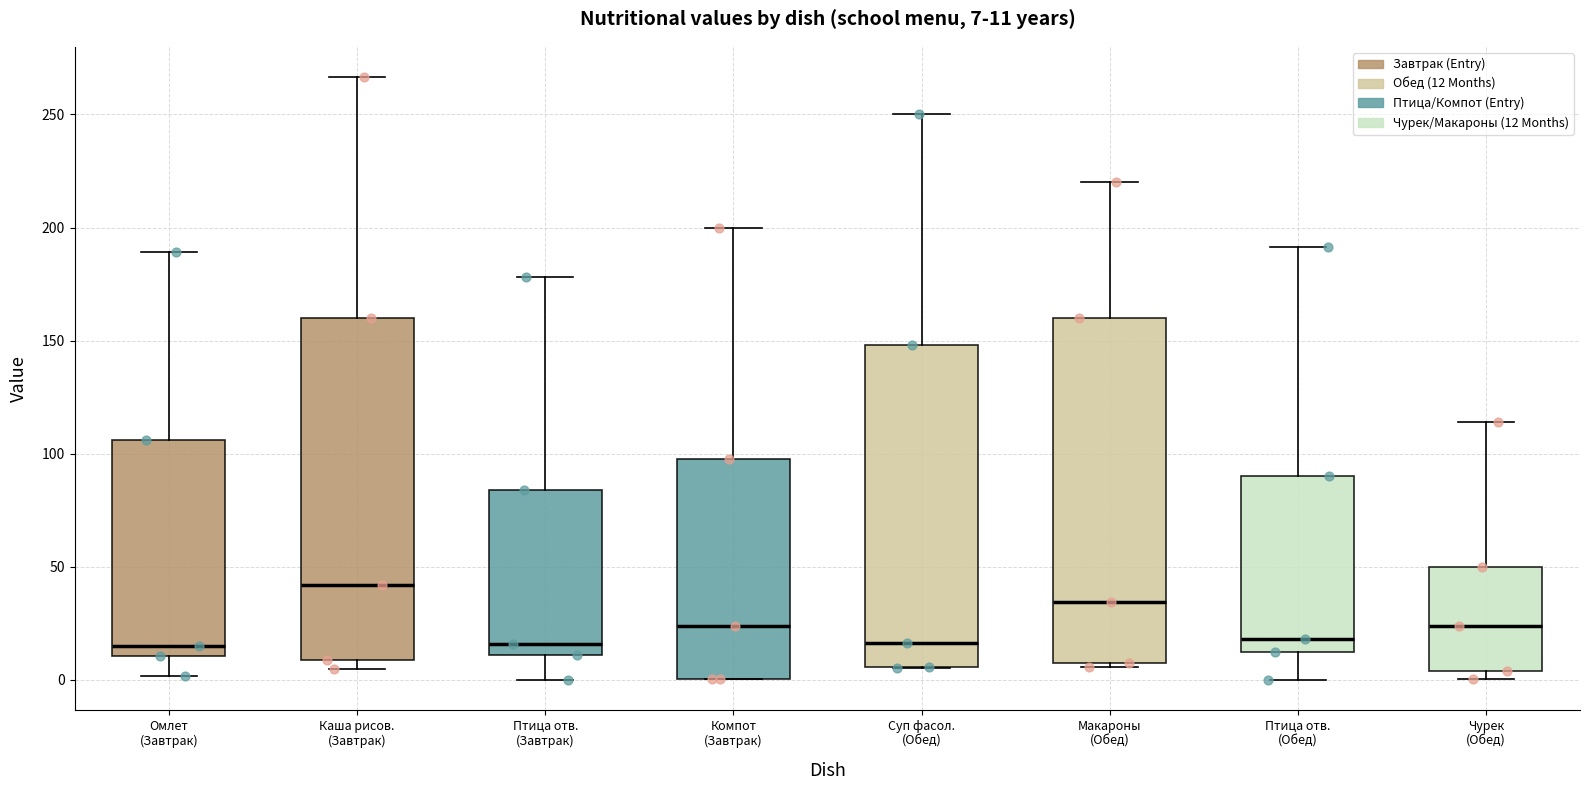

Which box's median line is the highest?

Каша рисов. (Завтрак)